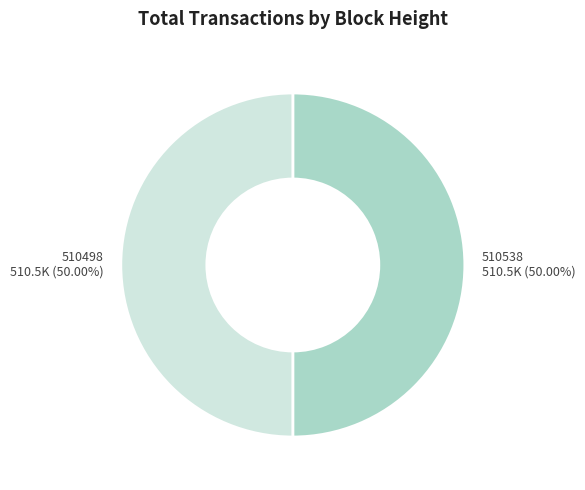

Combined, what portion of the pie is 510498 and 510538?

100.0%